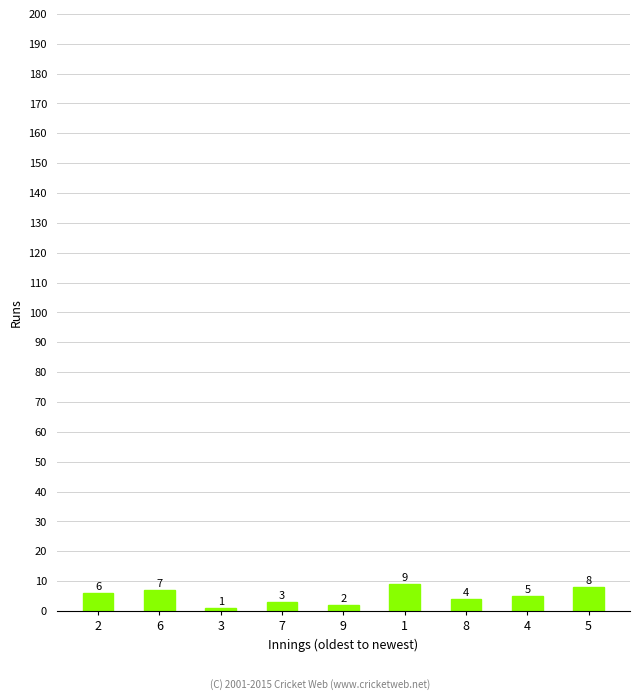

Which category has the highest value across all series?

1